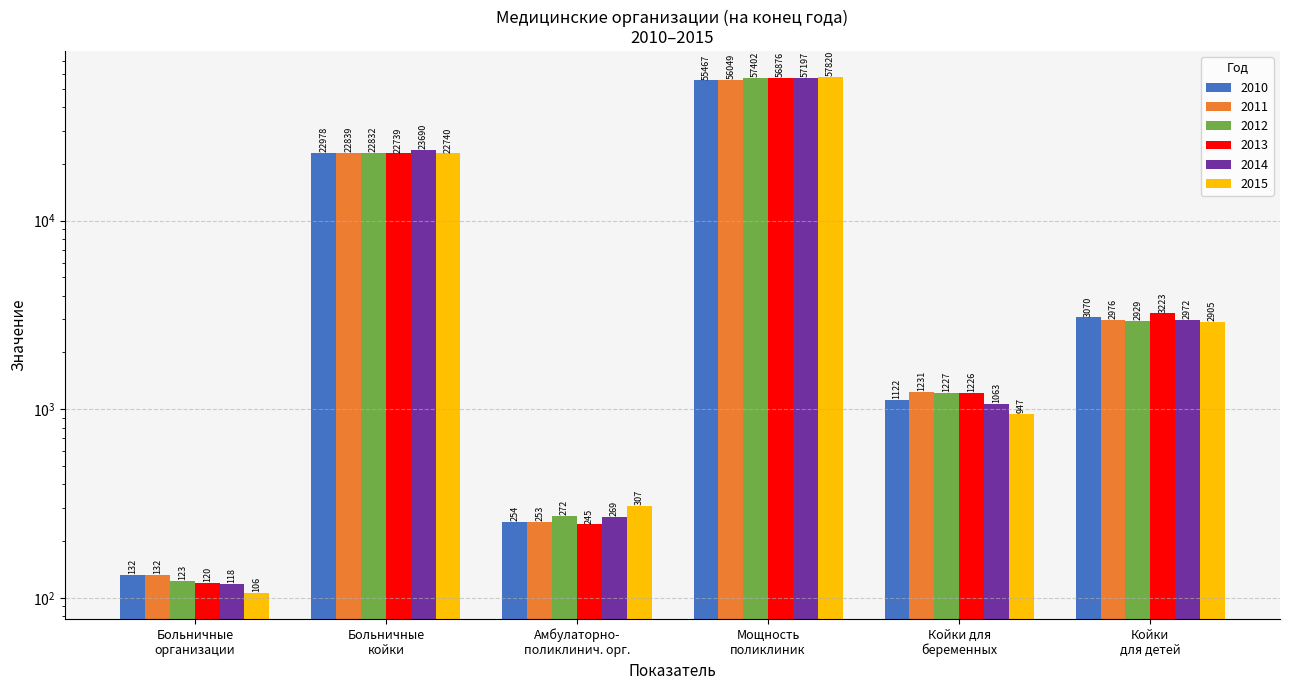

Is the value of 2013 at Мощность поликлиник greater than the value of 2014 at Амбулаторно- поликлинич. орг.?

Yes